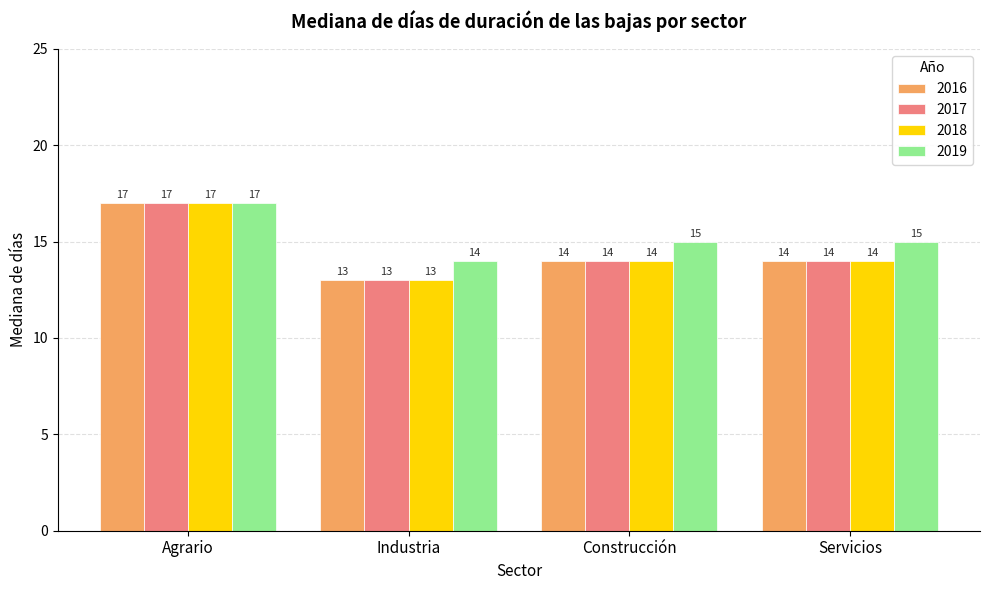

Read the 2016 value at Servicios.

14